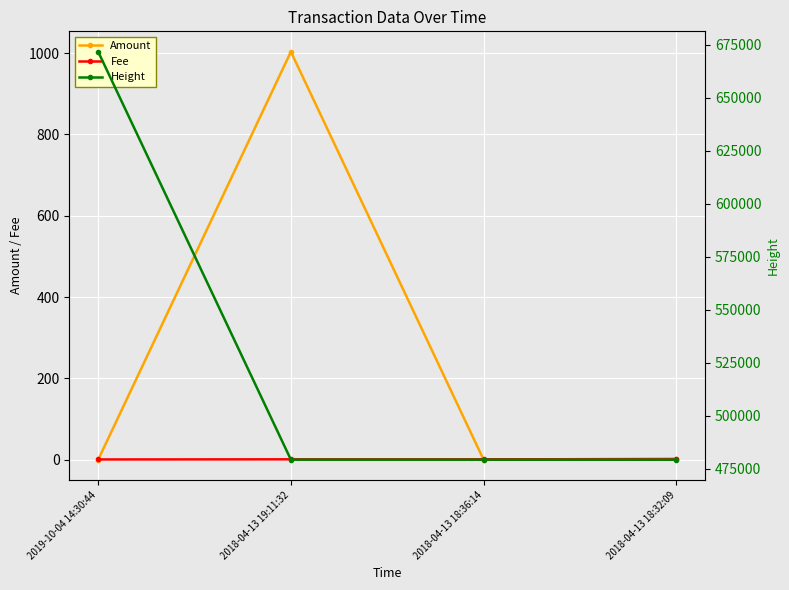

Which series has the widest spread of values?

Height